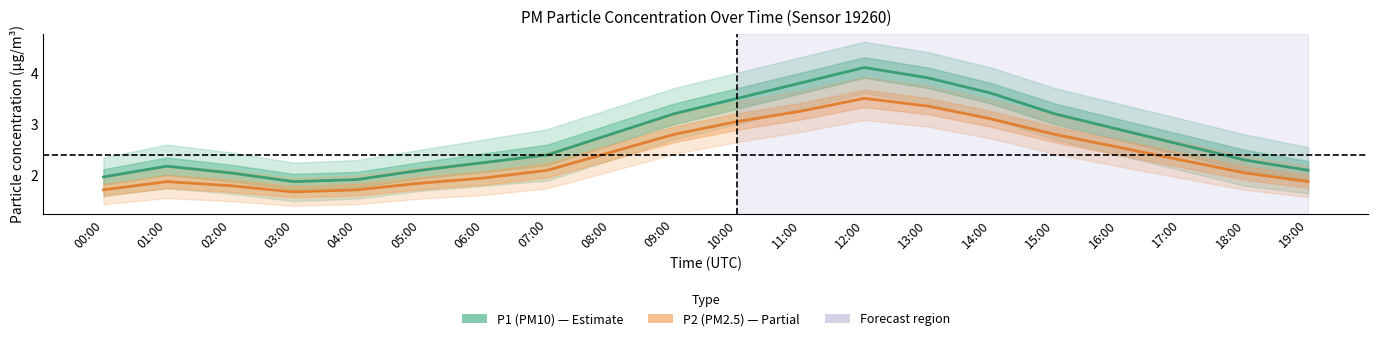

Reading right to left, what are all the values shown in this chart?

P1 (PM10): 2.1	2.3	2.6	2.9	3.2	3.6	3.9	4.1	3.8	3.5	3.2	2.8	2.4	2.2	2.1	1.9	1.9	2.0	2.2	2.0
P2 (PM2.5): 1.9	2.0	2.3	2.5	2.8	3.1	3.4	3.5	3.2	3.0	2.8	2.5	2.1	1.9	1.9	1.7	1.7	1.8	1.9	1.7